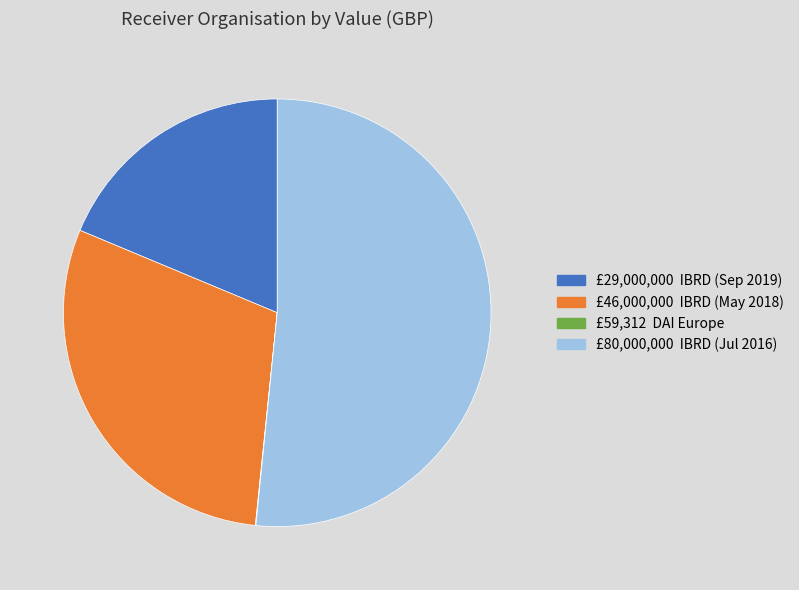

Does any single category account for the majority?

Yes